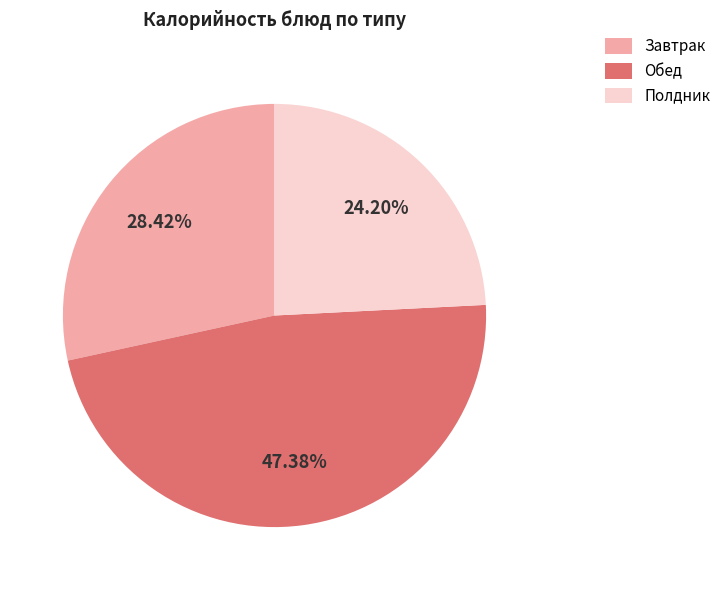

How many slices are in this pie chart?

3